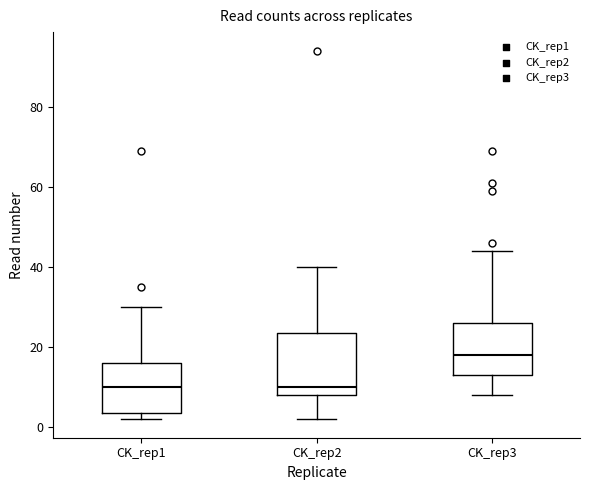

Where does the median line of the box for CK_rep3 sit on the y-axis? The values are not printed on the chart, so give them approximately, as read against the axis.

18